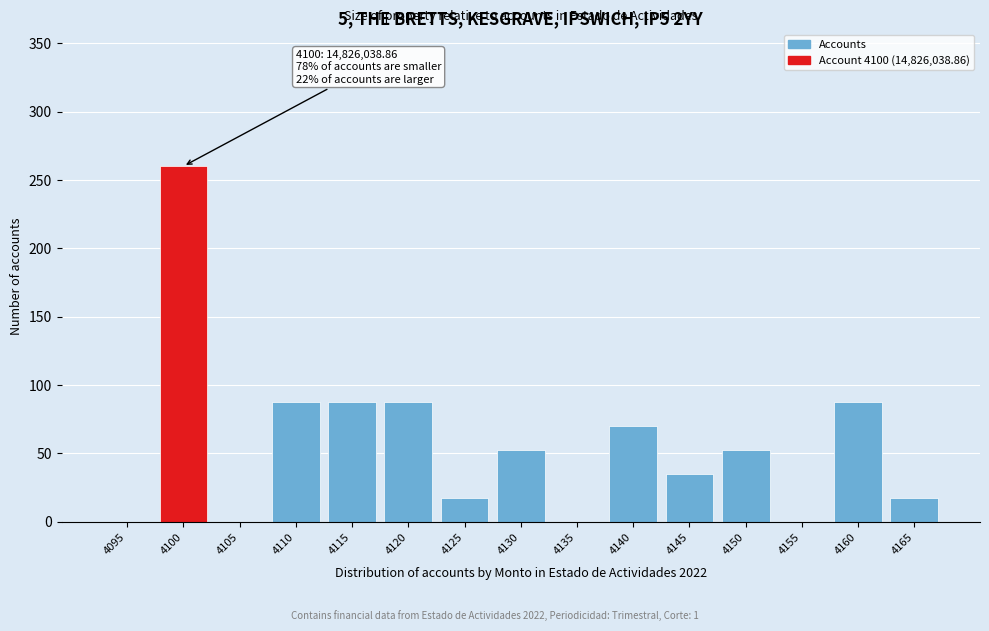

Reading right to left, list all the values displayed in this chart.

4165=17.5	4160=87.7	4155=0.0	4150=52.6	4145=35.1	4140=70.1	4135=0.0	4130=52.6	4125=17.5	4120=87.7	4115=87.7	4110=87.7	4105=0.0	4100=260.0	4095=0.0